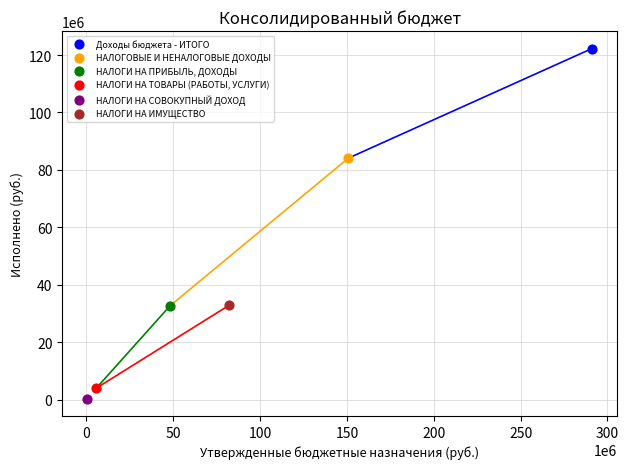

Which series contains the highest Y value?

Доходы бюджета - ИТОГО